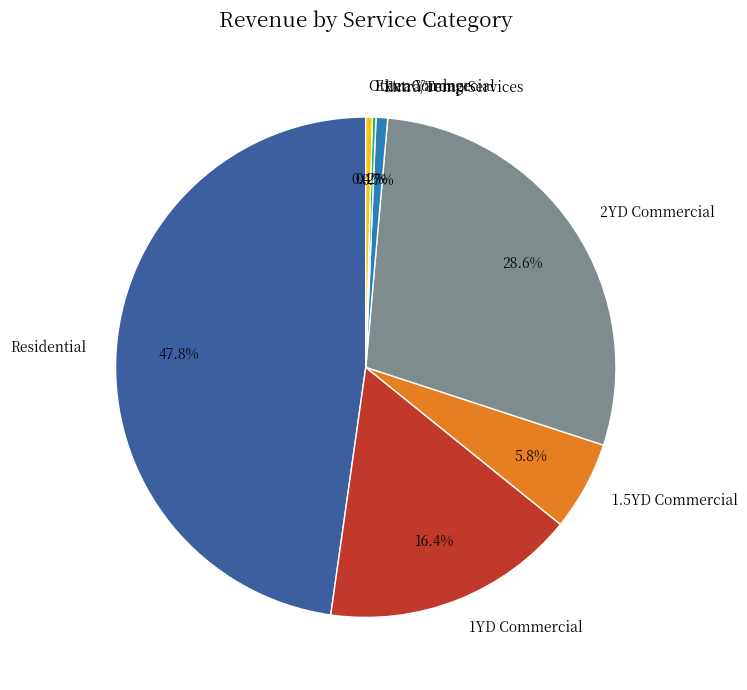

What is the ratio of the value at Residential to the value at 1YD Commercial?

2.9